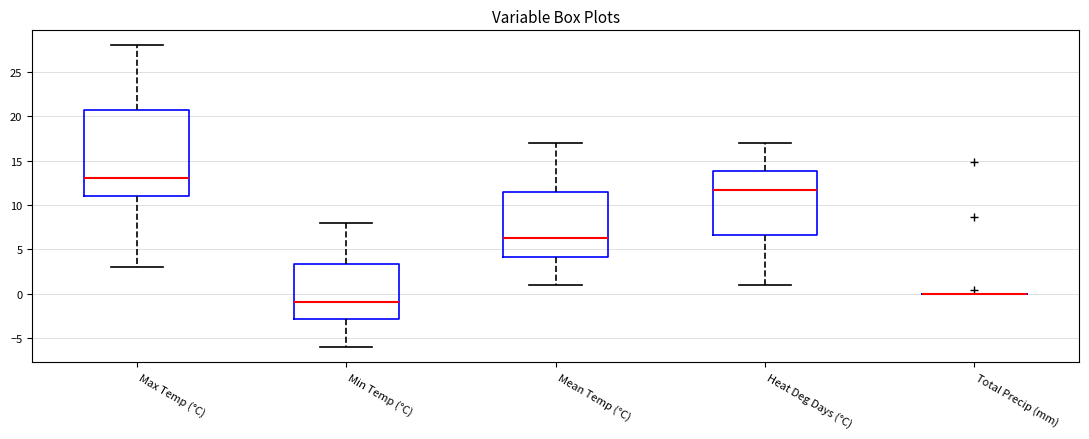

Reading left to right, transcribe this box plot: for each box, give where its median line is, the range the box spans, and where its two whiskers end, as read against the y-axis. The values are not printed on the chart, so give them approximately, as read against the axis.

Max Temp (°C): median 13.0, box 11.0 to 21.0, whiskers 3.0 to 28.0
Min Temp (°C): median -1.0, box -3.0 to 3.5, whiskers -6.0 to 8.0
Mean Temp (°C): median 6.5, box 4.0 to 11.5, whiskers 1.0 to 17.0
Heat Deg Days (°C): median 11.5, box 6.5 to 14.0, whiskers 1.0 to 17.0
Total Precip (mm): box collapsed to a line at 0.0, whiskers 0.0 to 0.0